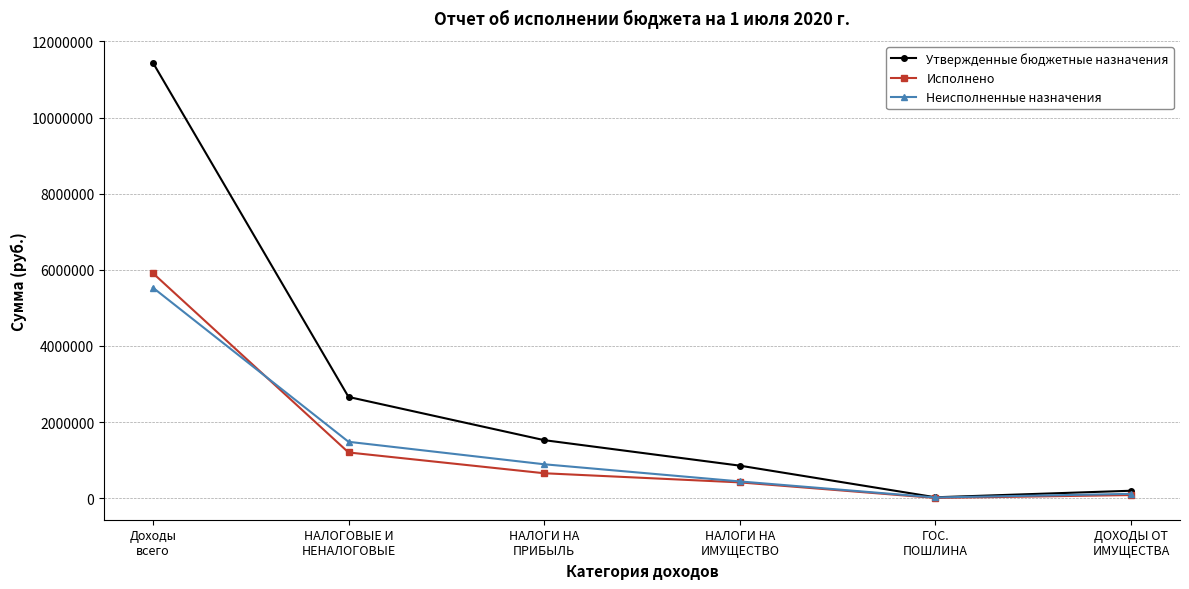

Is this an area chart (filled region under the line)?

No